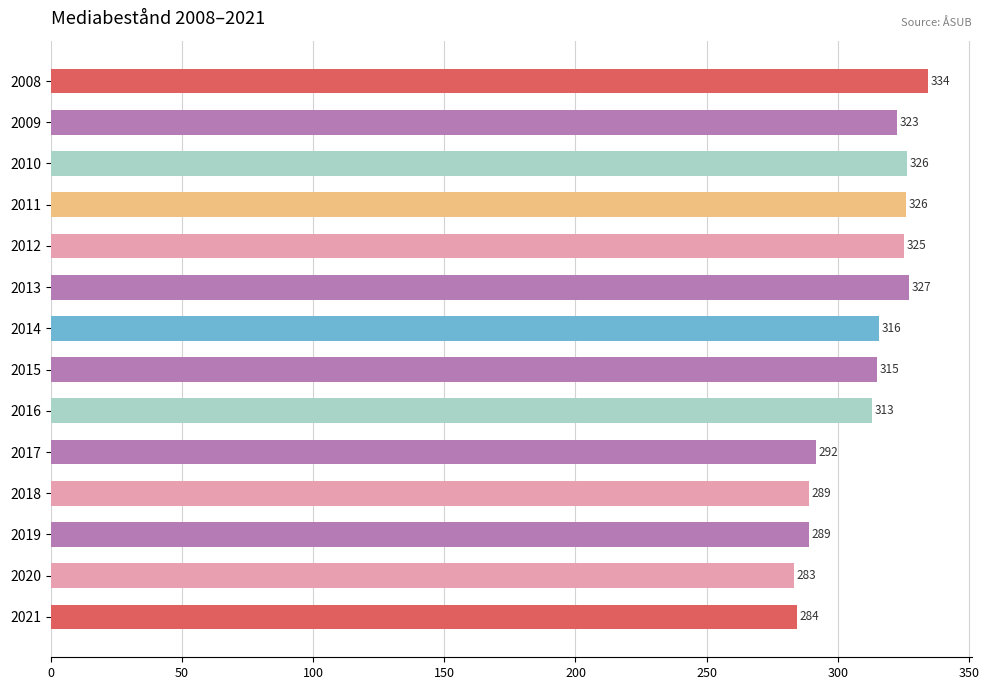

What is the value of the 12th bar from the top?

289.0